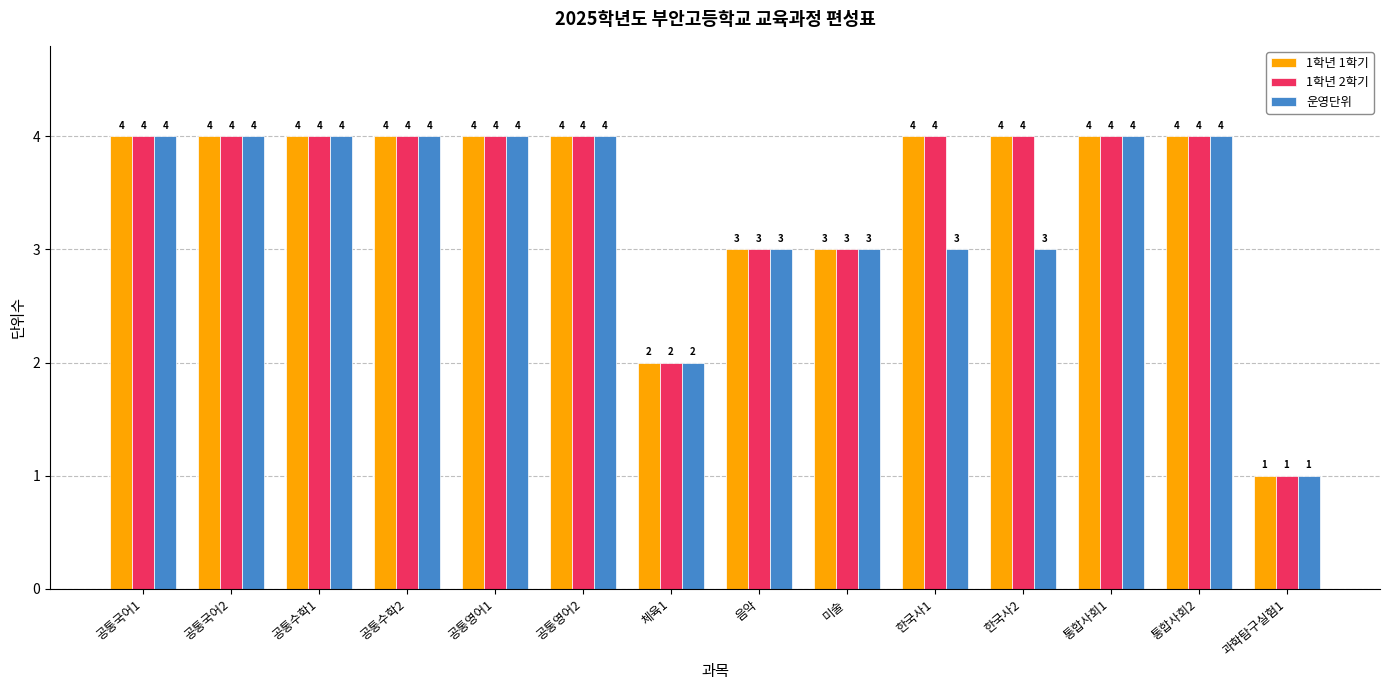

What is the total value across all series at 공통국어1?

12